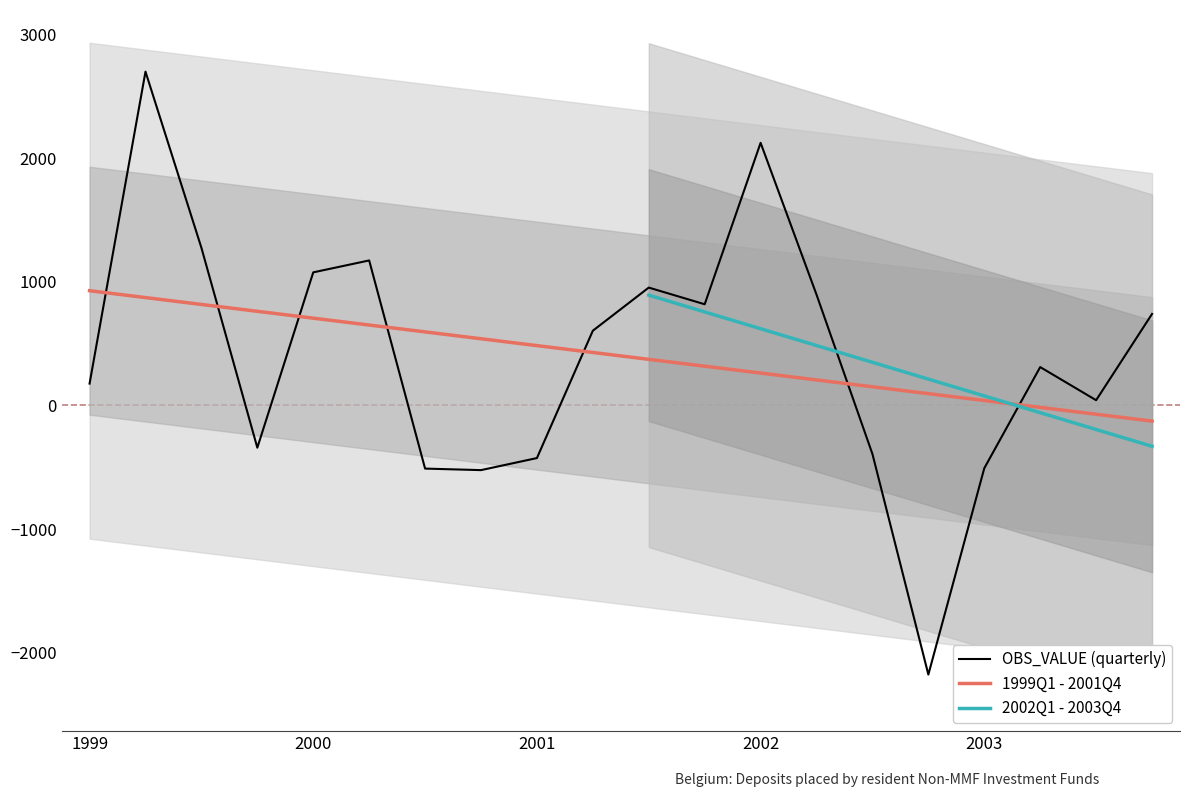

What is the maximum value for 1999Q1 - 2001Q4?

928.2